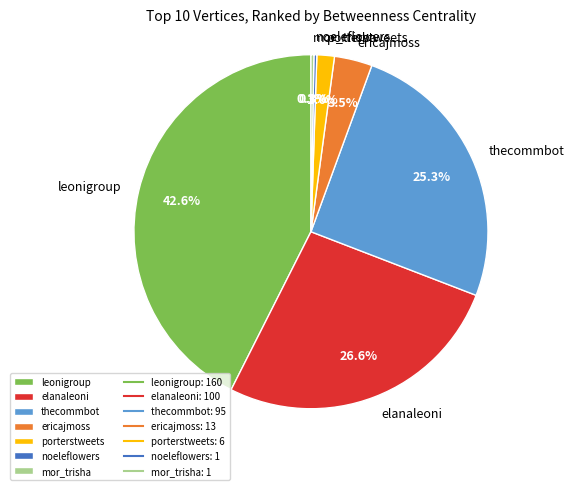

Between leonigroup and porterstweets, which is larger?

leonigroup